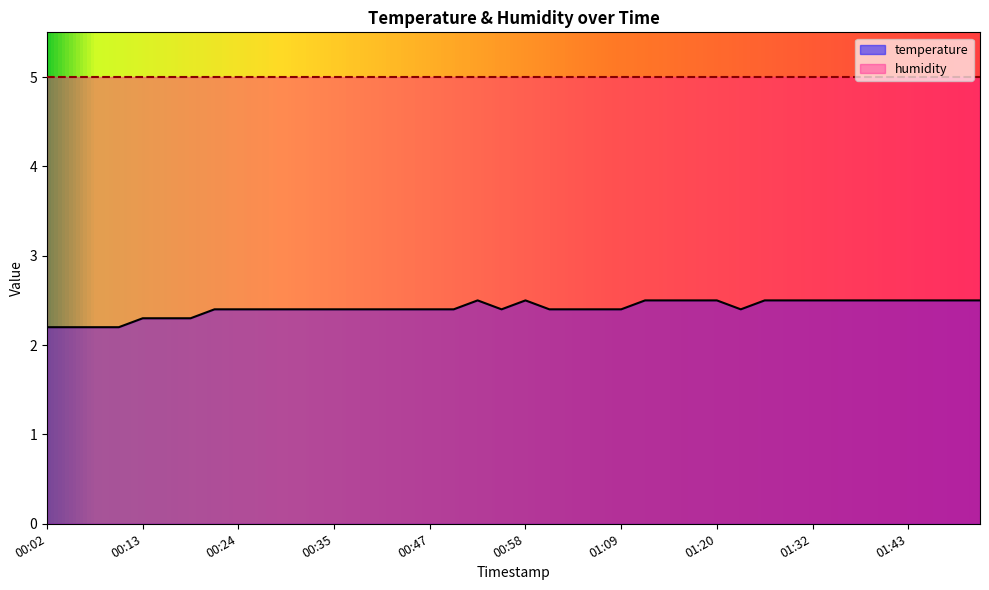

Is it true that the value at 00:41 is 2.4?

True